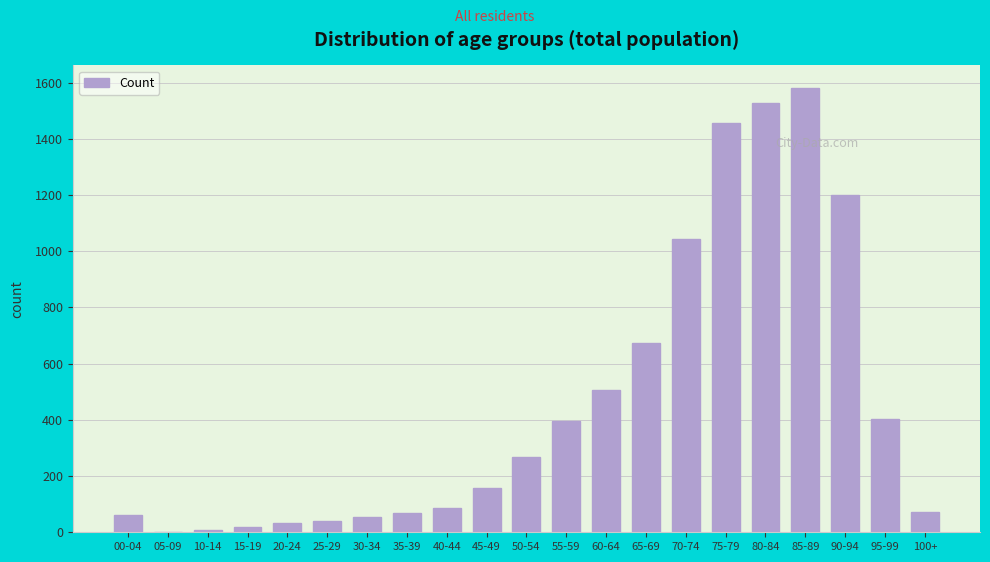

What is the maximum value shown in the chart?

1582